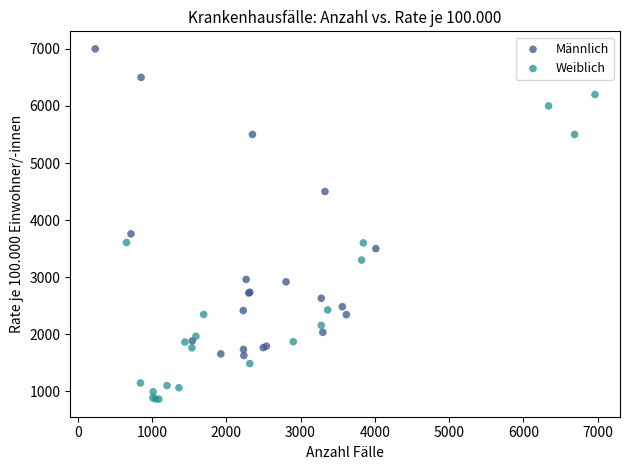

Which series reaches the maximum Y coordinate?

Männlich